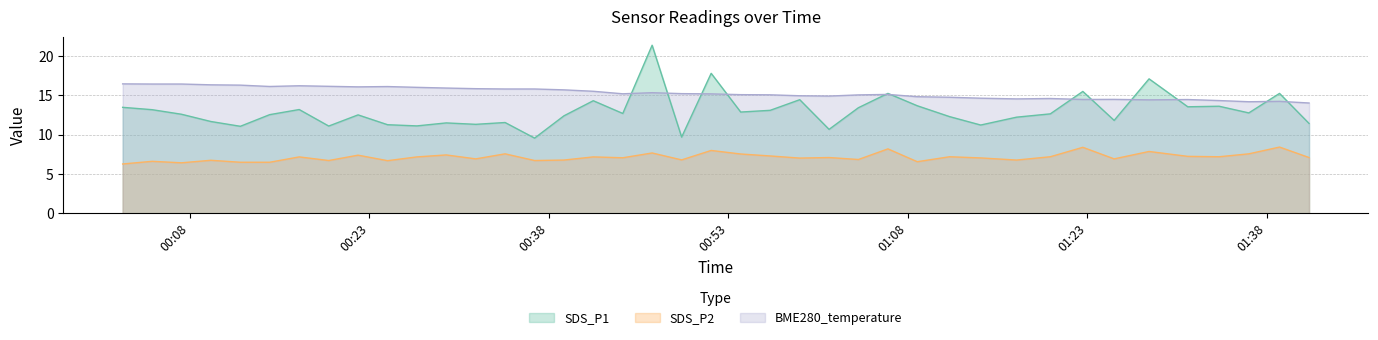

In SDS_P1, how many points are lower than both neighbors (excluding endpoints)?

13